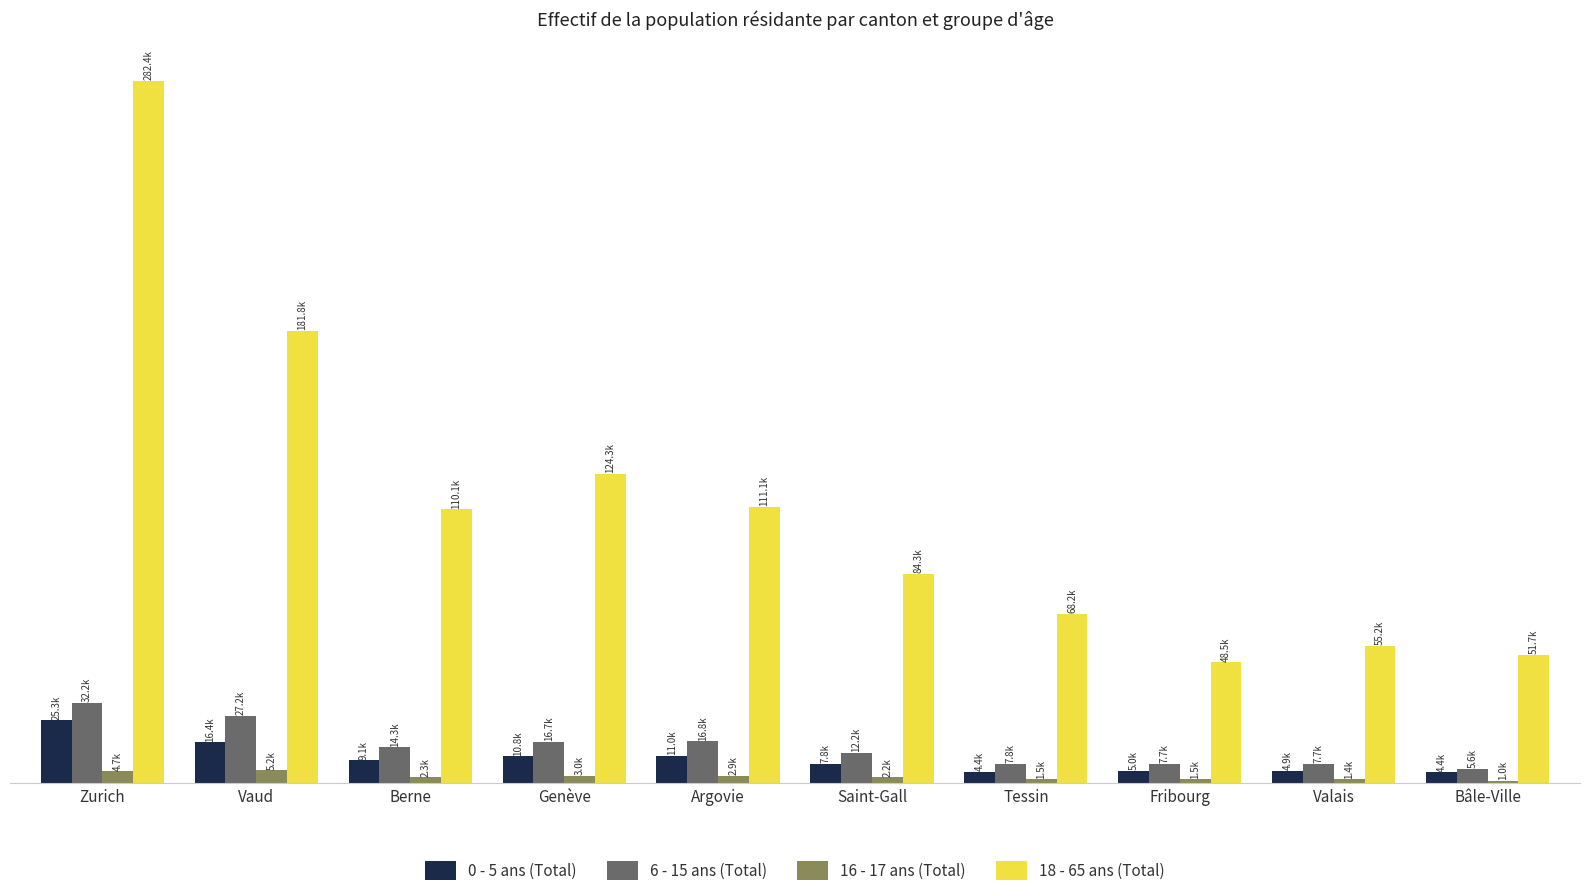

Where does the 6 - 15 ans (Total) series first go above 14307?

Zurich